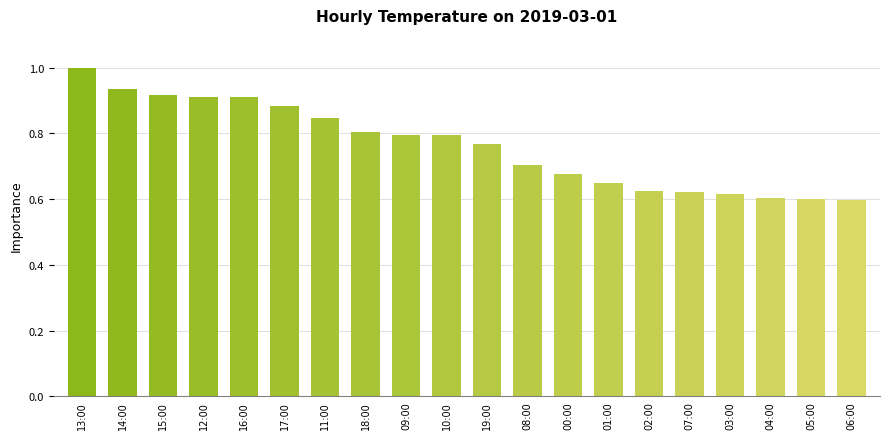

What position from the right is 10:00?

11